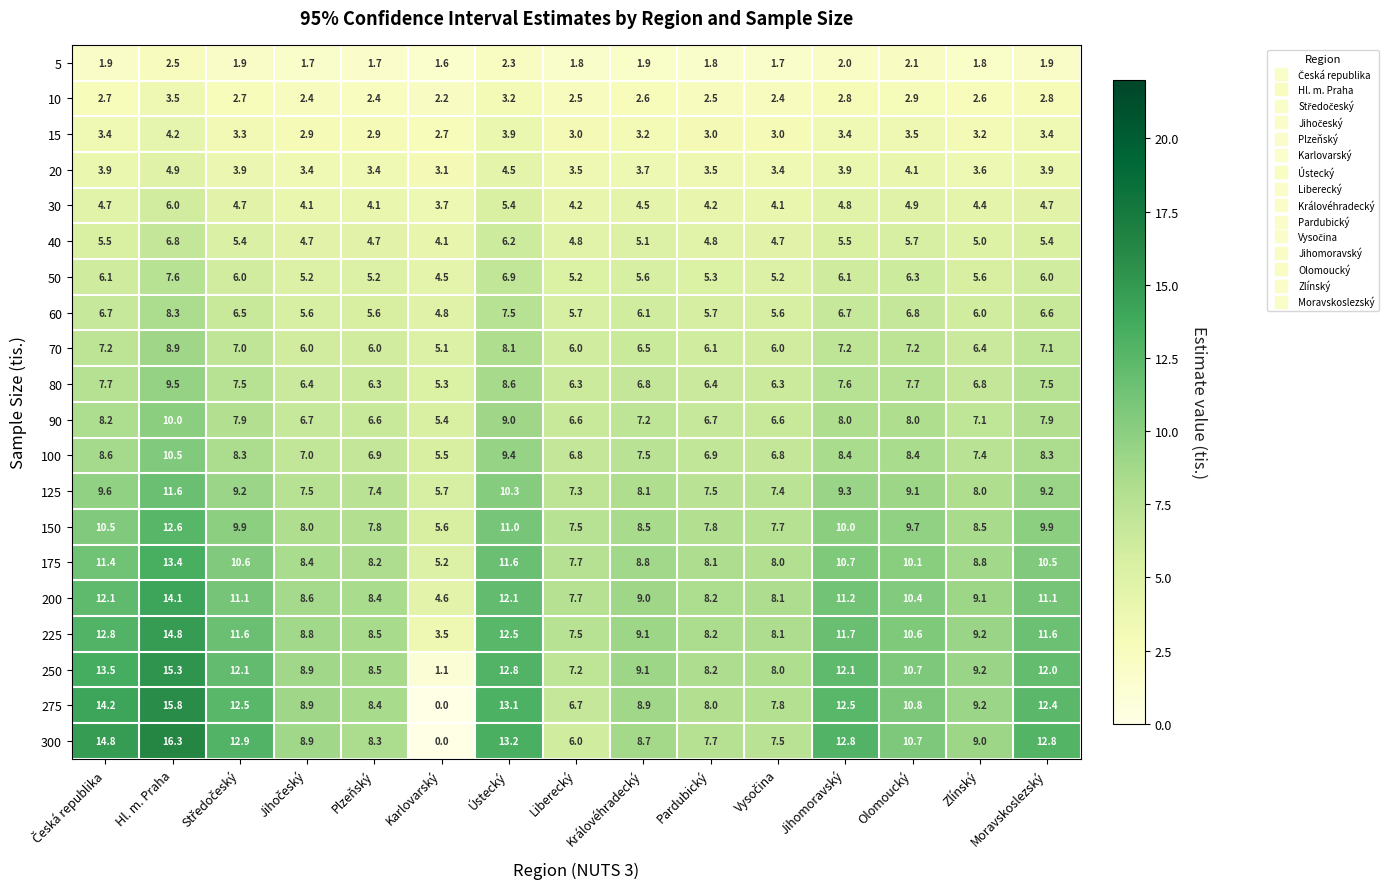

List the series in order of their peak value, lowest first.

5, 10, 15, 20, 30, 40, 50, 60, 70, 80, 90, 100, 125, 150, 175, 200, 225, 250, 275, 300